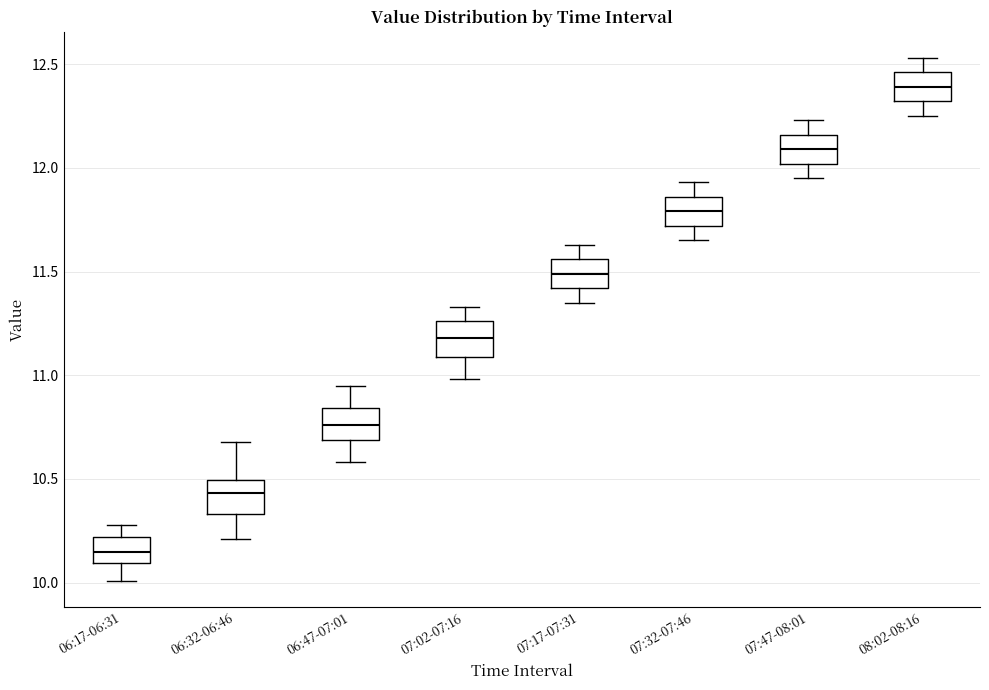

Where does the median line of the box for 06:17-06:31 sit on the y-axis? The values are not printed on the chart, so give them approximately, as read against the axis.

10.15